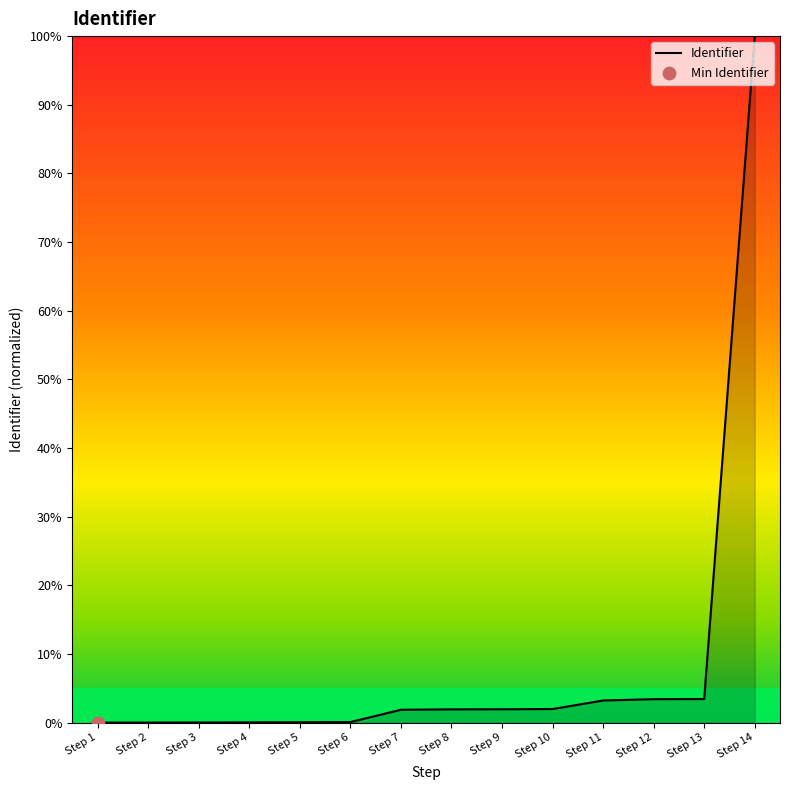

At which category does the chart reach its peak across all series?

Step 14